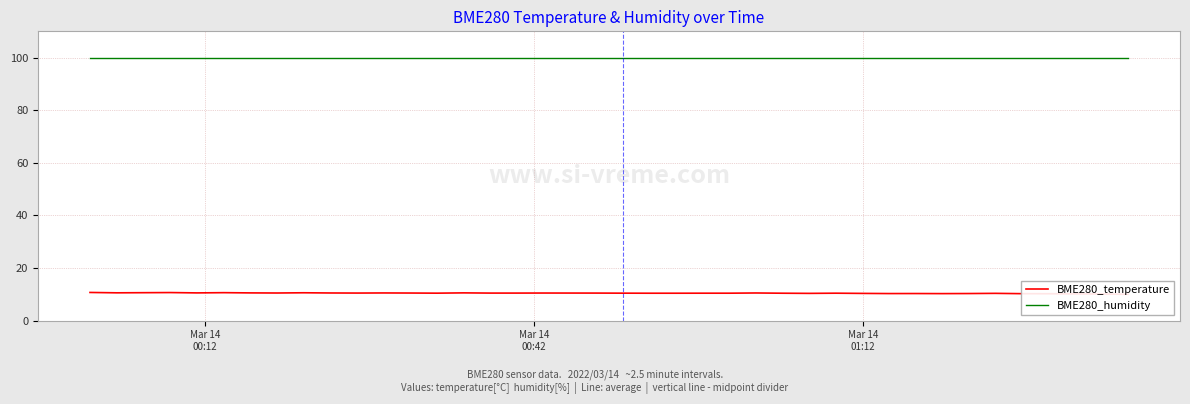

What is the average value of the BME280_humidity series?

100.0